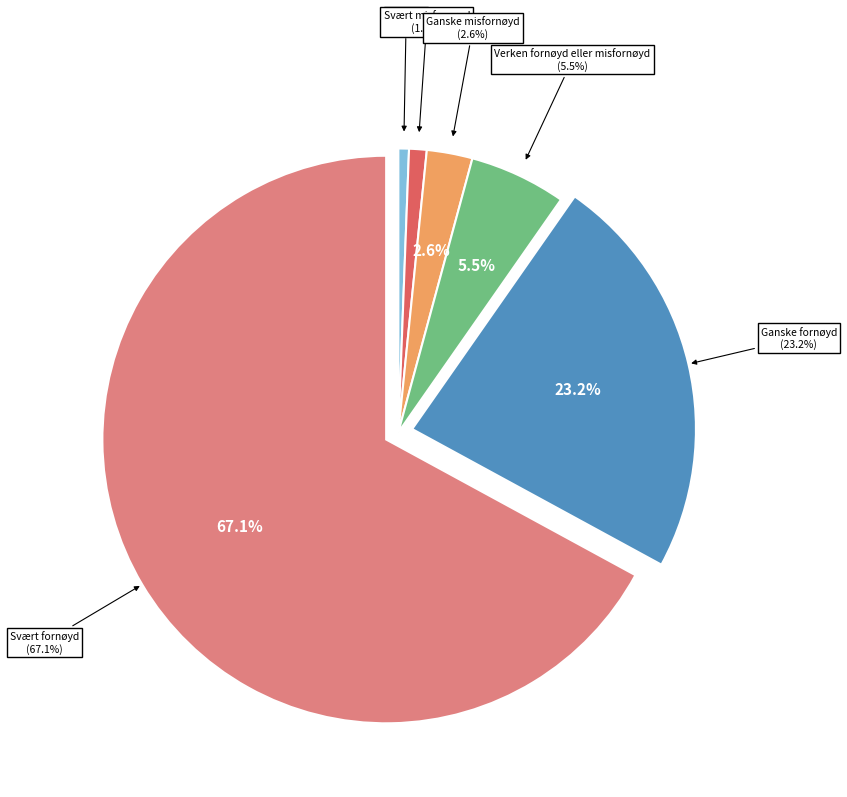

Is there any slice that represents more than half of the pie?

Yes